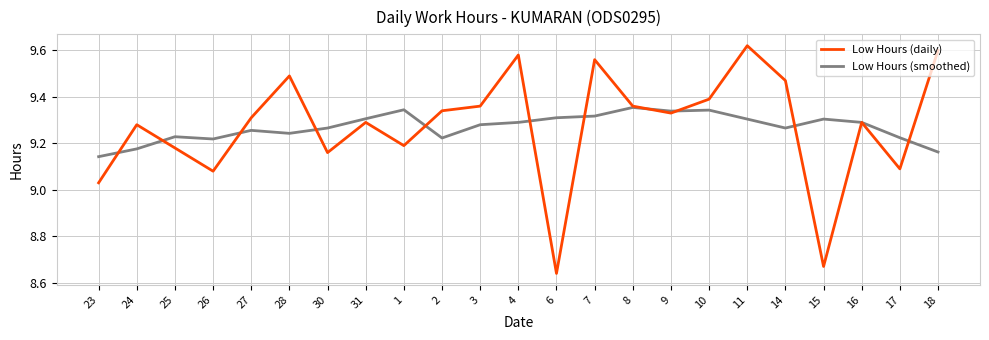

Between 11 and 15, which series saw the biggest shift?

Low Hours (daily)